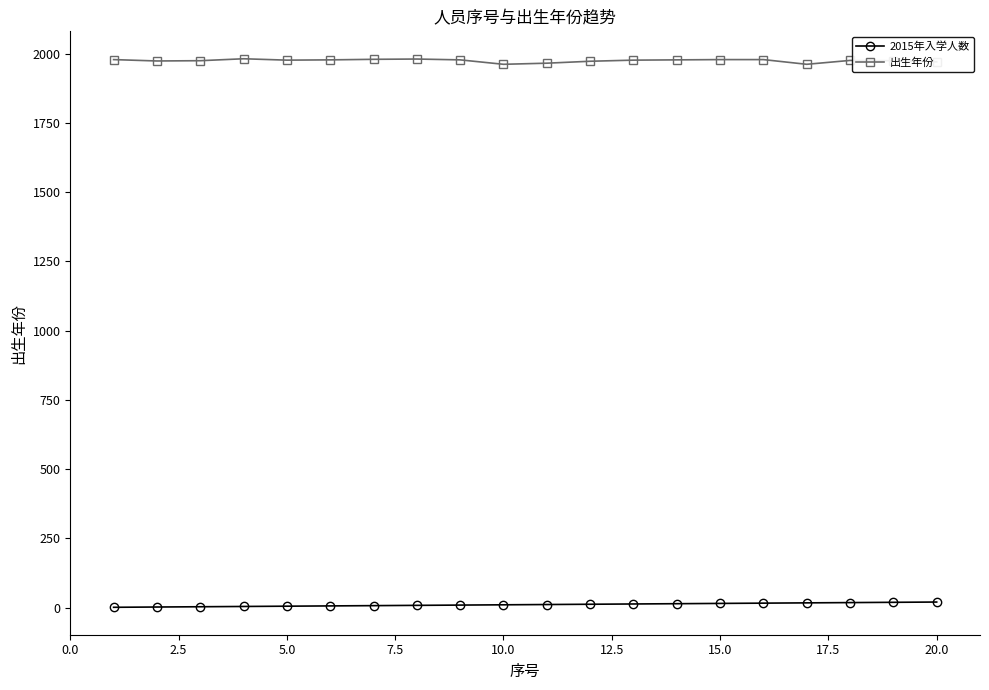

True or false: 出生年份 and 2015年入学人数 cross at least once.

False